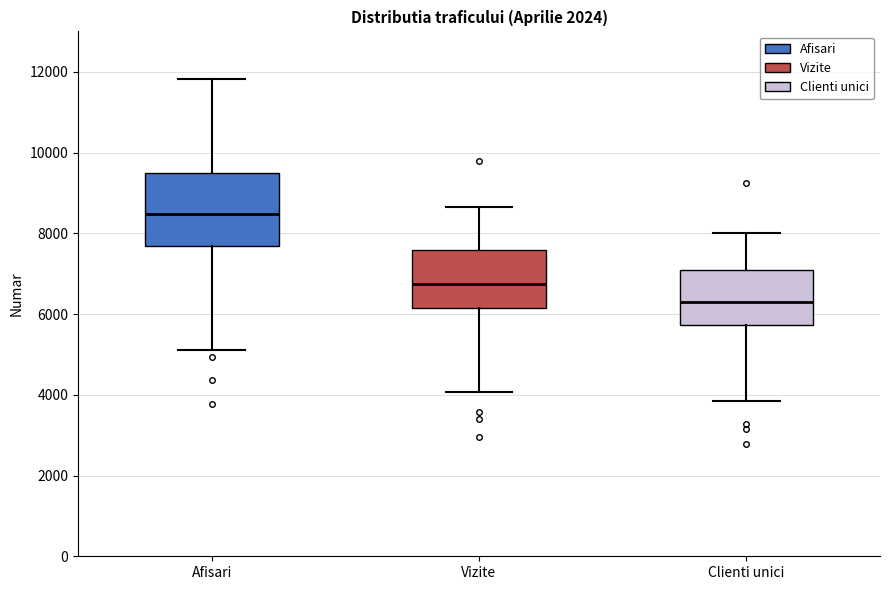

Reading left to right, transcribe this box plot: for each box, give where its median line is, the range the box spans, and where its two whiskers end, as read against the y-axis. The values are not printed on the chart, so give them approximately, as read against the axis.

Afisari: median 8400, box 7600 to 9400, whiskers 5200 to 11800
Vizite: median 6800, box 6200 to 7600, whiskers 4000 to 8600
Clienti unici: median 6400, box 5800 to 7000, whiskers 3800 to 8000